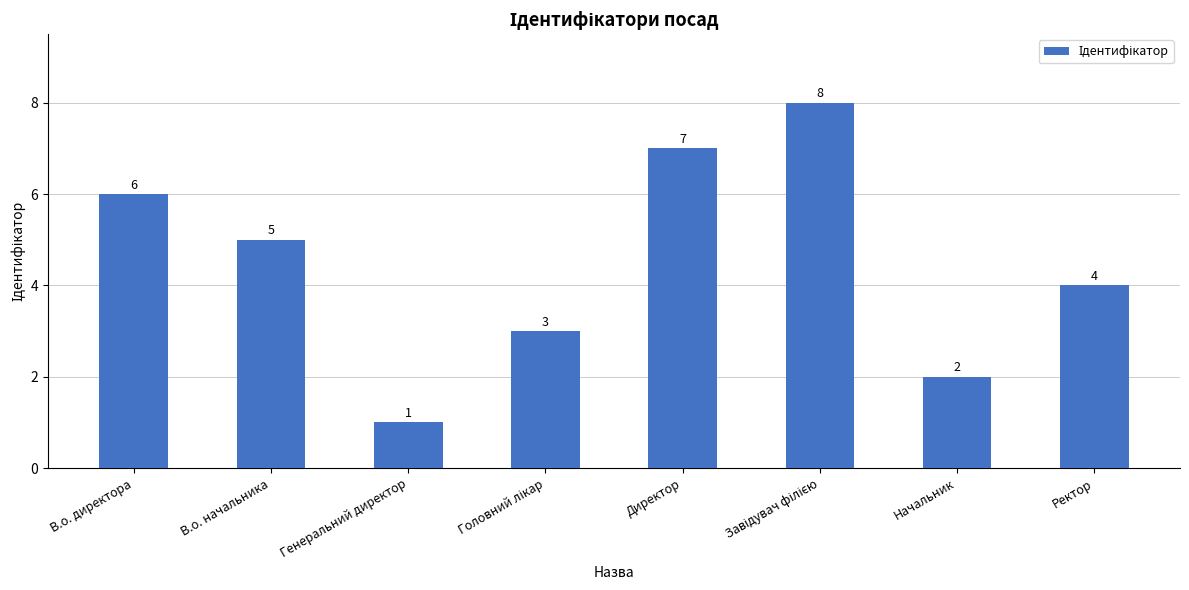

What is the approximate value at В.о. начальника?

5